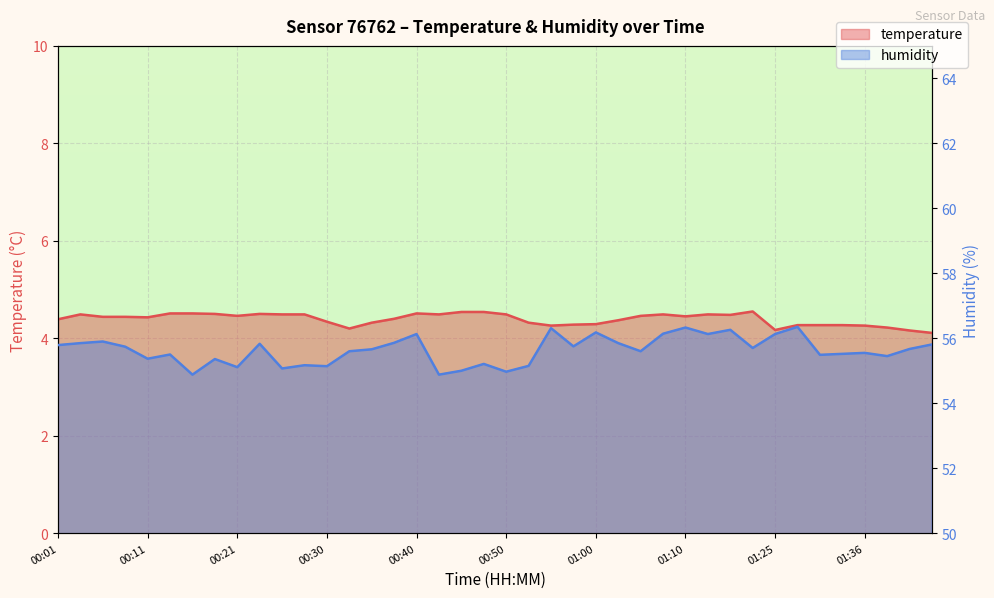

What is the label of the 10th point from the right?

01:15